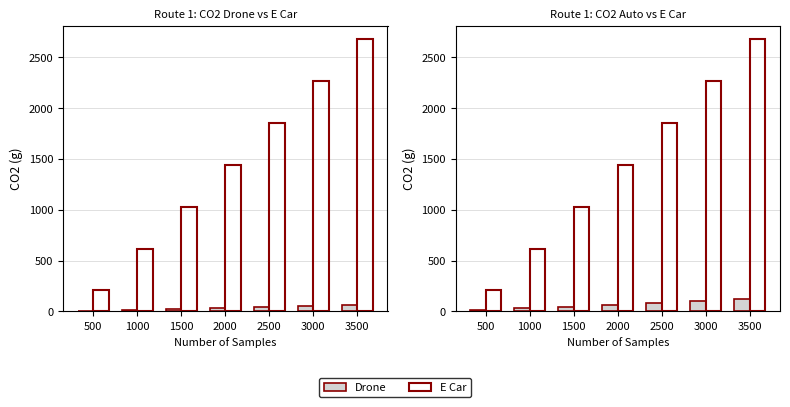

At how many categories does at least one series exceed 1705?

3